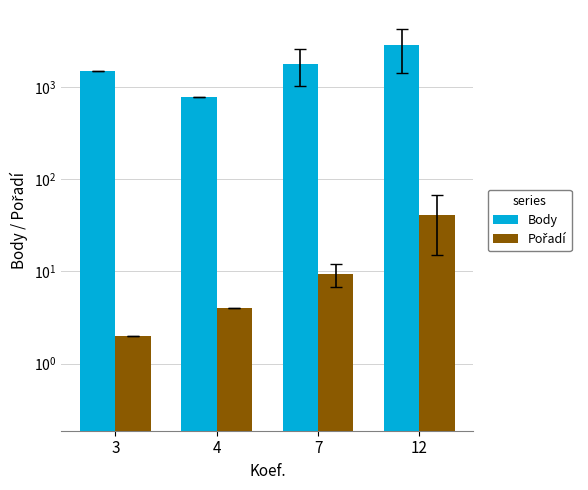

What is the sum of the Pořadí values at 7 and 12?

51.0